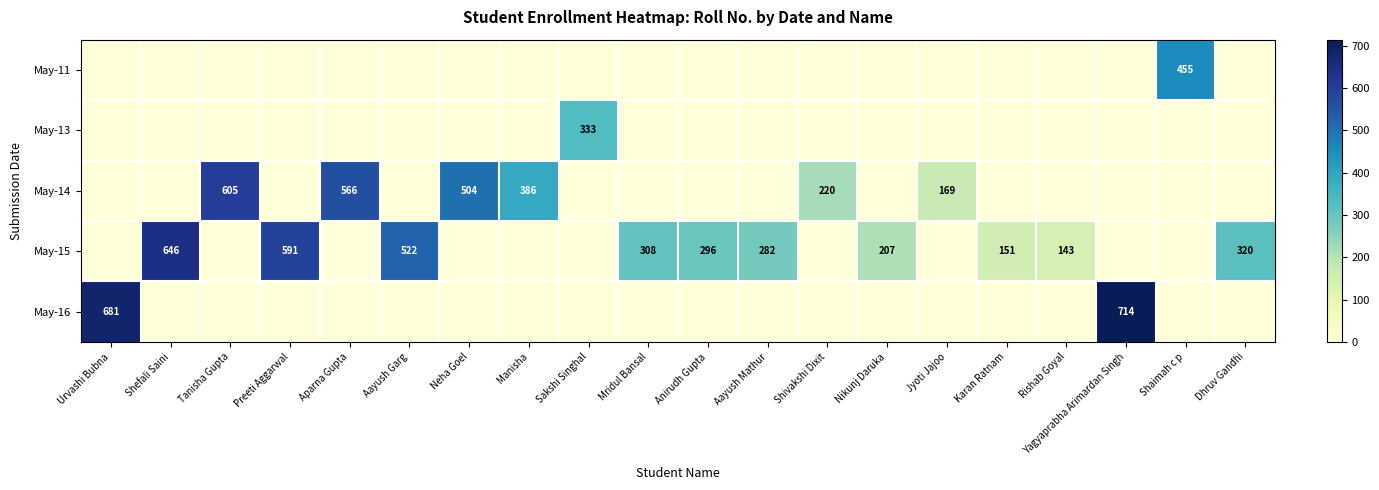

What is the greatest value displayed?

714